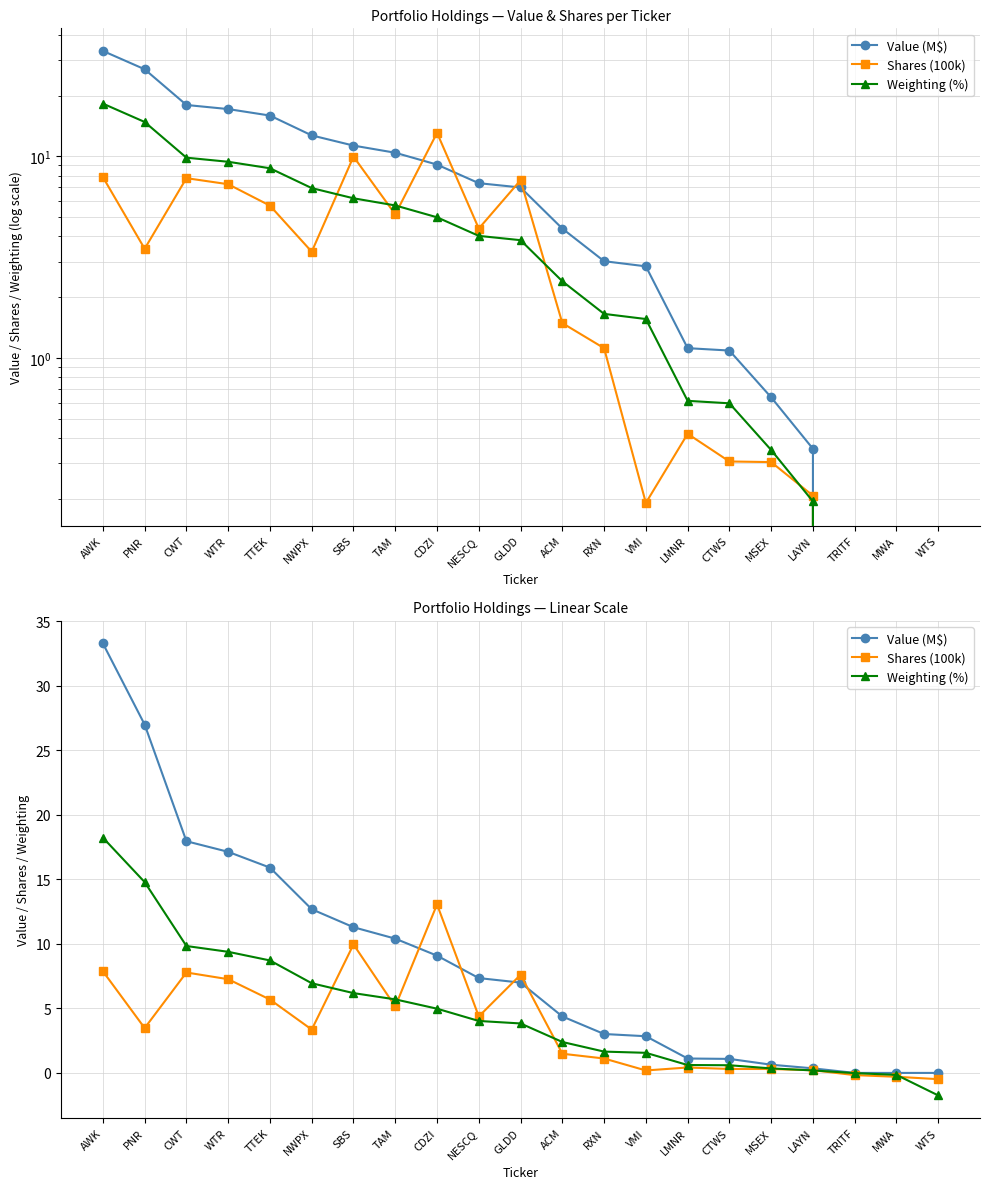

Where is Weighting (%) nearest to the value 8?

TTEK